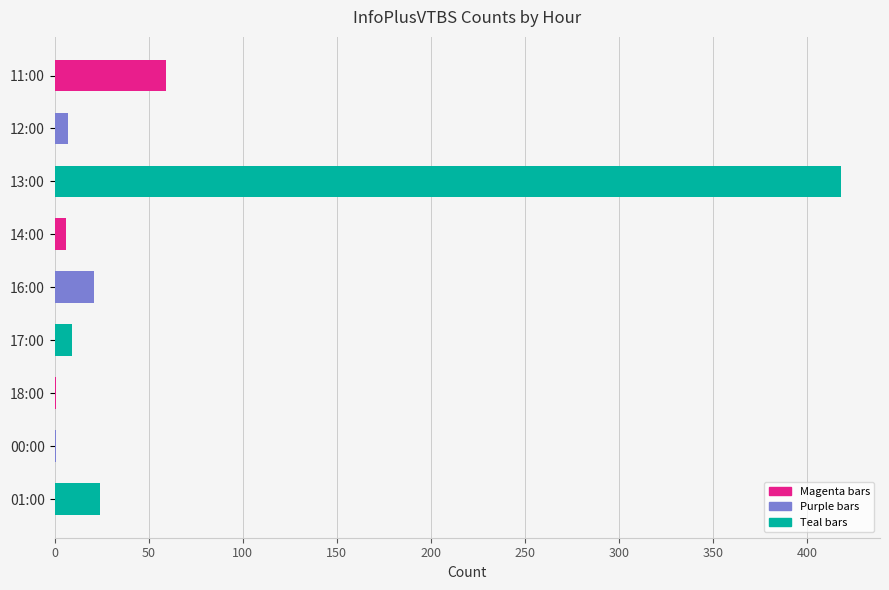

How many series are shown in this chart?

1